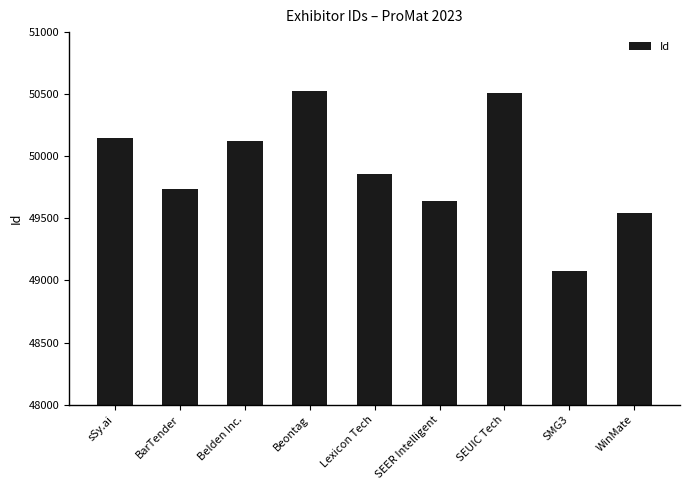

Reading left to right, what are all the values shown in this chart?

sSy.ai=50144	BarTender=49734	Belden Inc.=50127	Beontag=50529	Lexicon Tech=49858	SEER Intelligent=49643	SEUIC Tech=50513	SMG3=49080	WinMate=49547